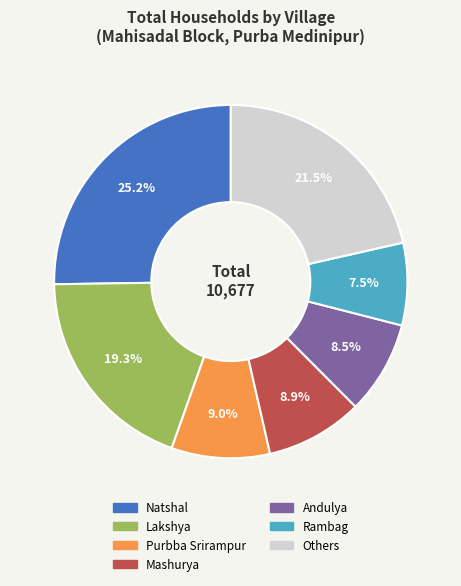

Is there a majority slice in this chart?

No